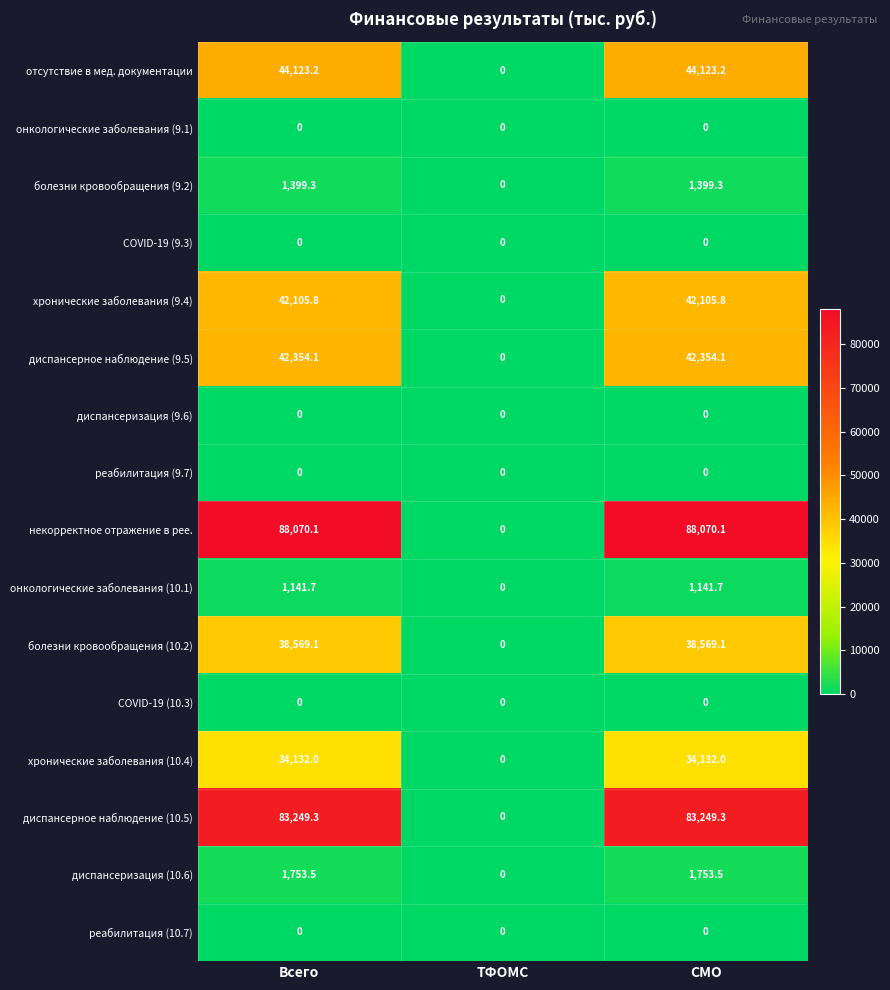

The value of отсутствие в мед. документации at ТФОМС is 26983.2. True or false?

False